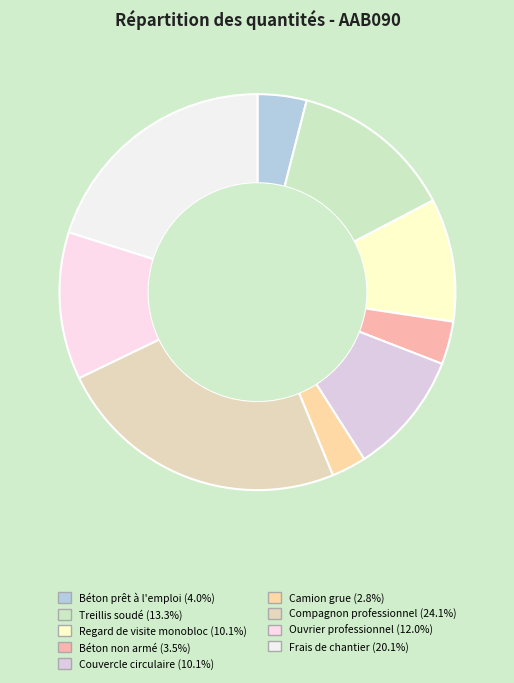

To the nearest percent, what is the difference between the Treillis soudé and Regard de visite monobloc slice percentages?

3%